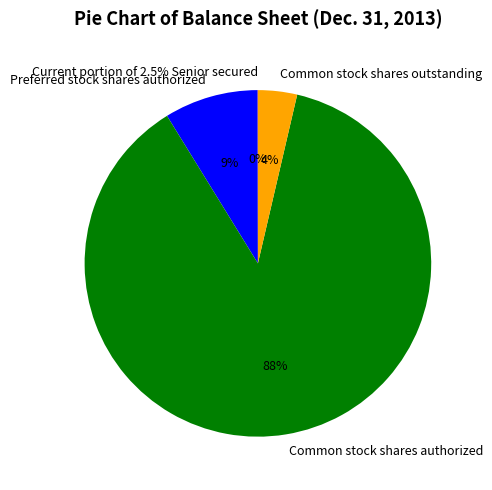

What is the smallest slice in the pie chart?

Current portion of 2.5% Senior secured